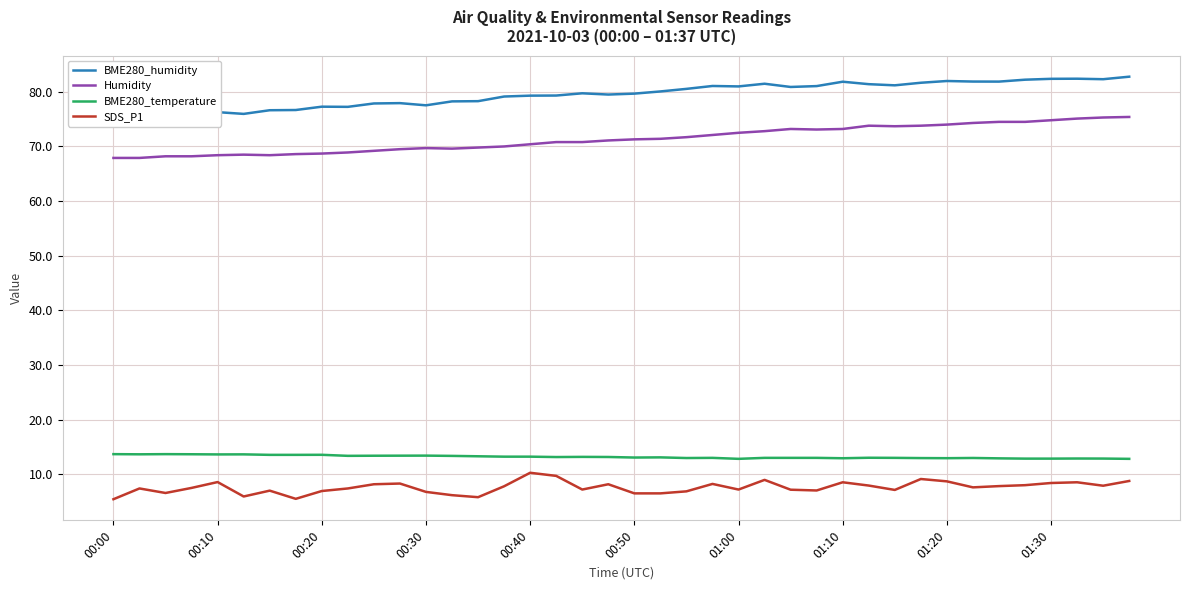

What is the highest value of the BME280_temperature series?

13.7